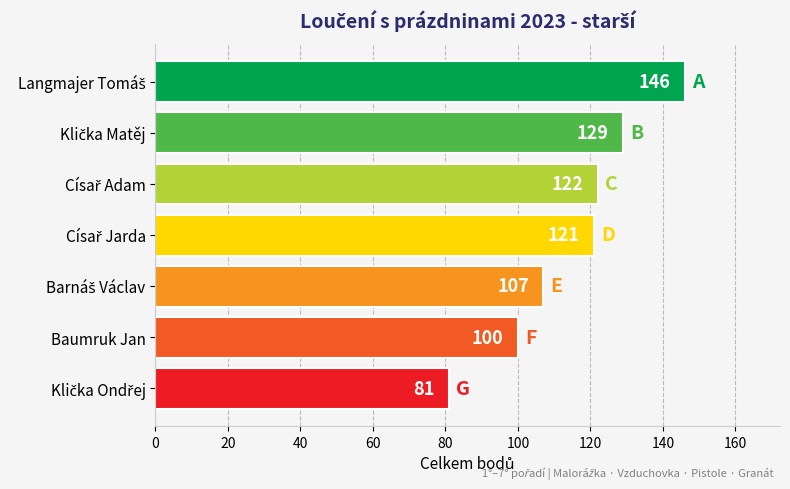

Reading top to bottom, extract all data points from this chart.

146	129	122	121	107	100	81